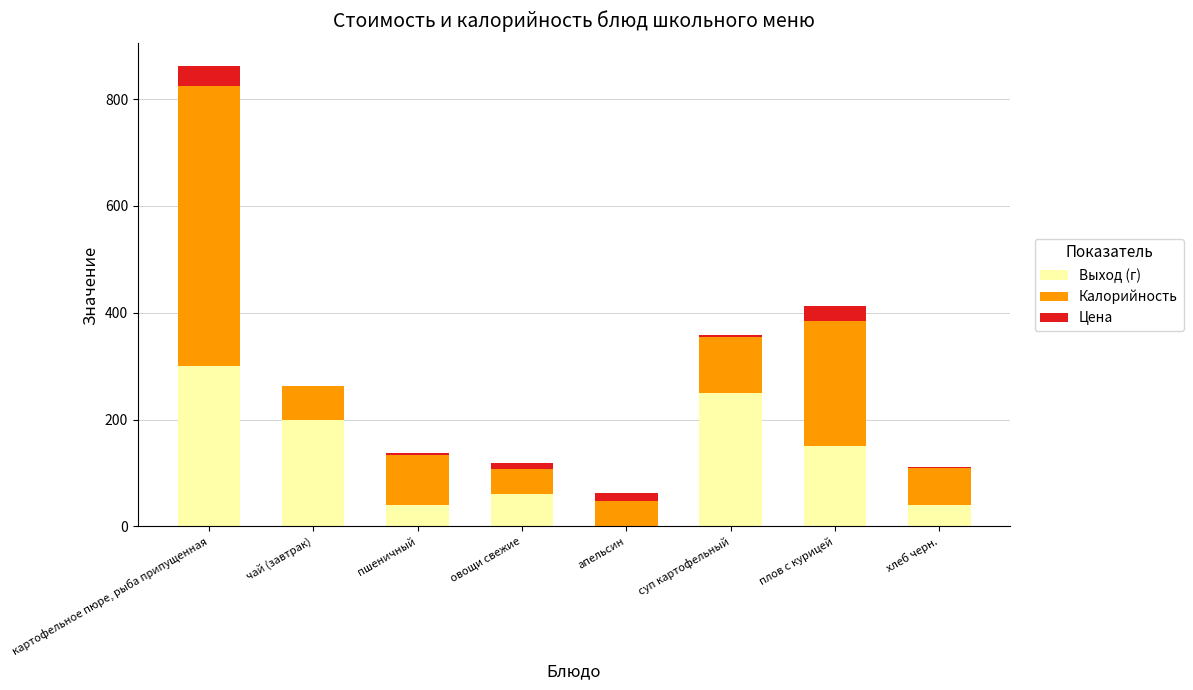

Which category has the highest value in the Выход (г) series?

картофельное пюре, рыба припущенная